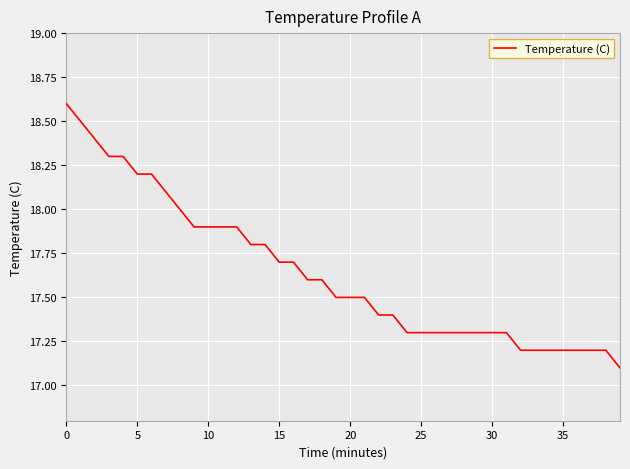

How many lines are shown in the chart?

1